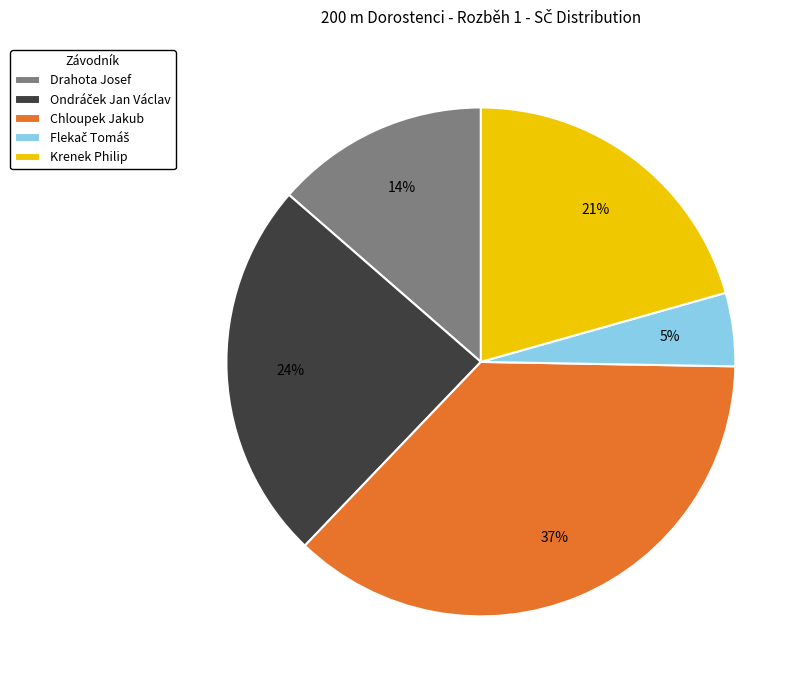

Is the sum of Drahota Josef and Krenek Philip greater than half?

No